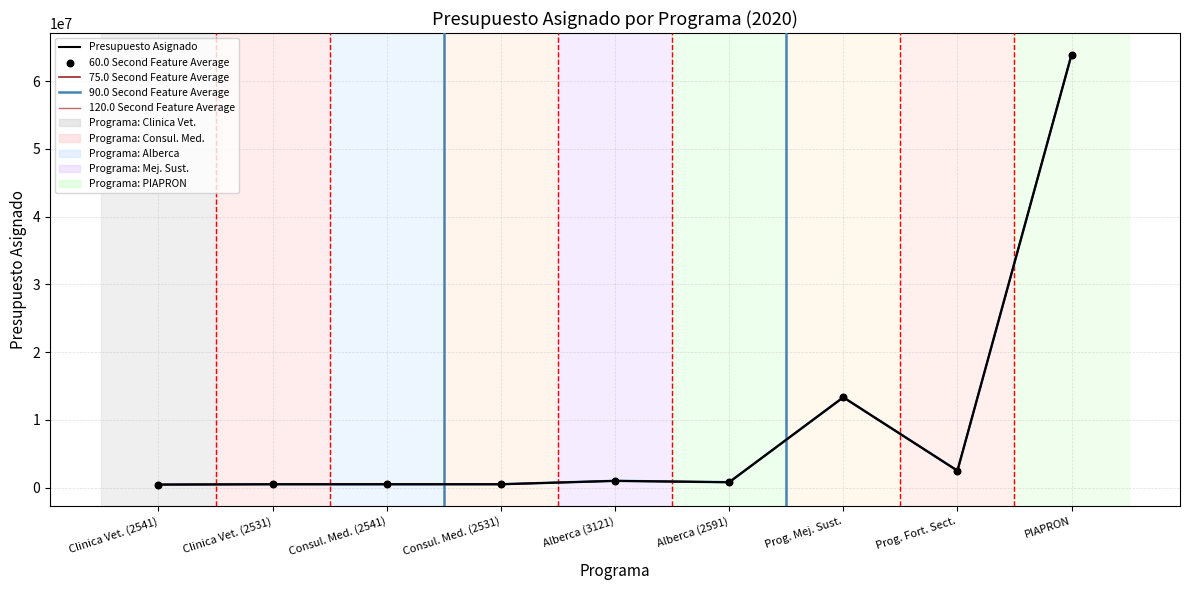

Is the value of 90.0 Second Feature Average at Alberca (2591) greater than the value of 75.0 Second Feature Average at PIAPRON?

No